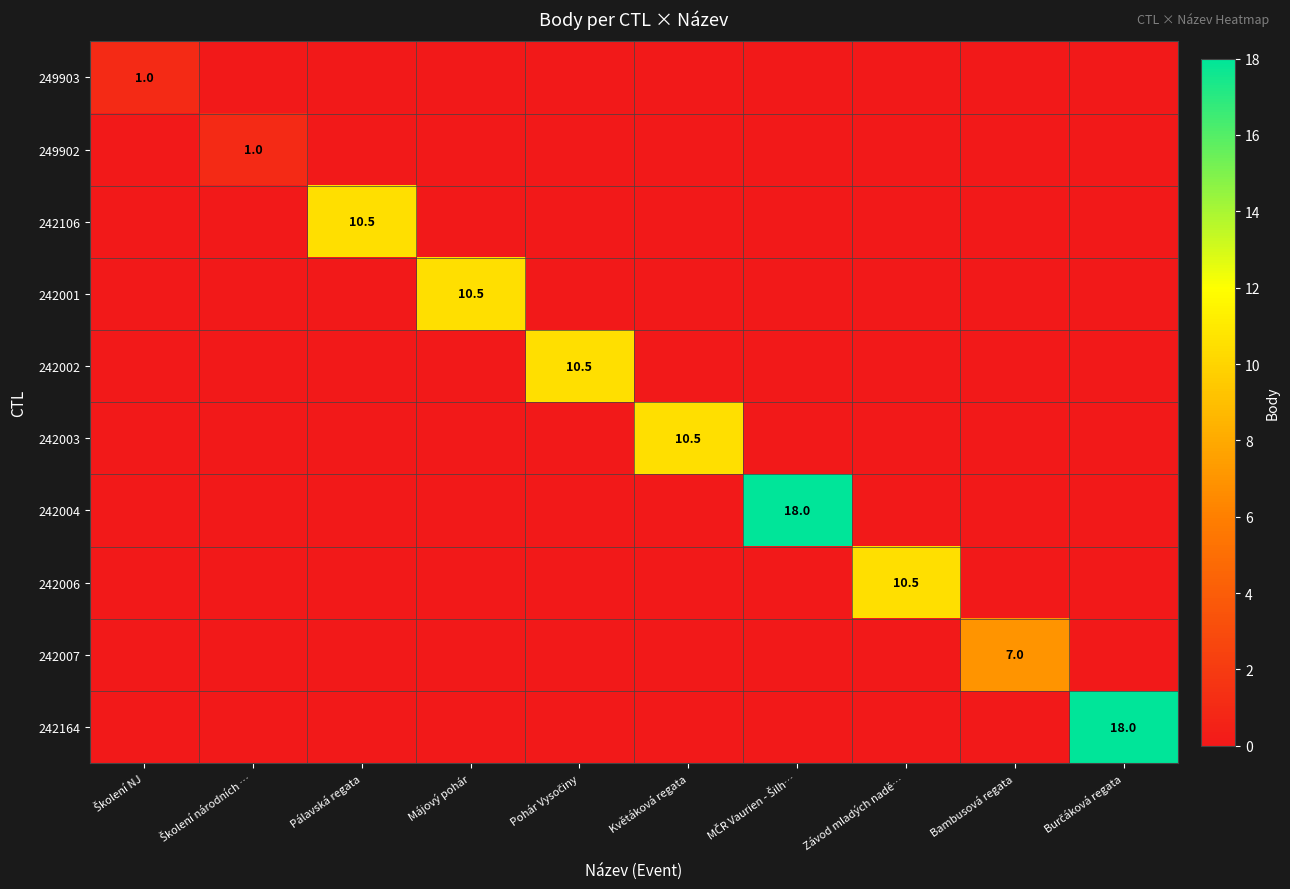

Is it true that 242003 equals 18.3 at Květáková regata?

False